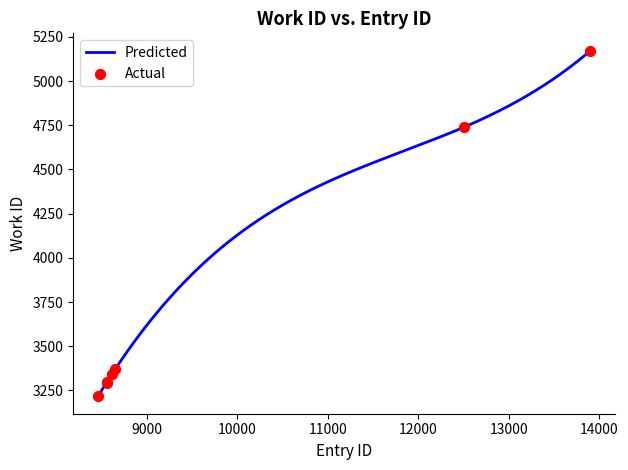

Between 12508 and 8460, which is larger?

12508